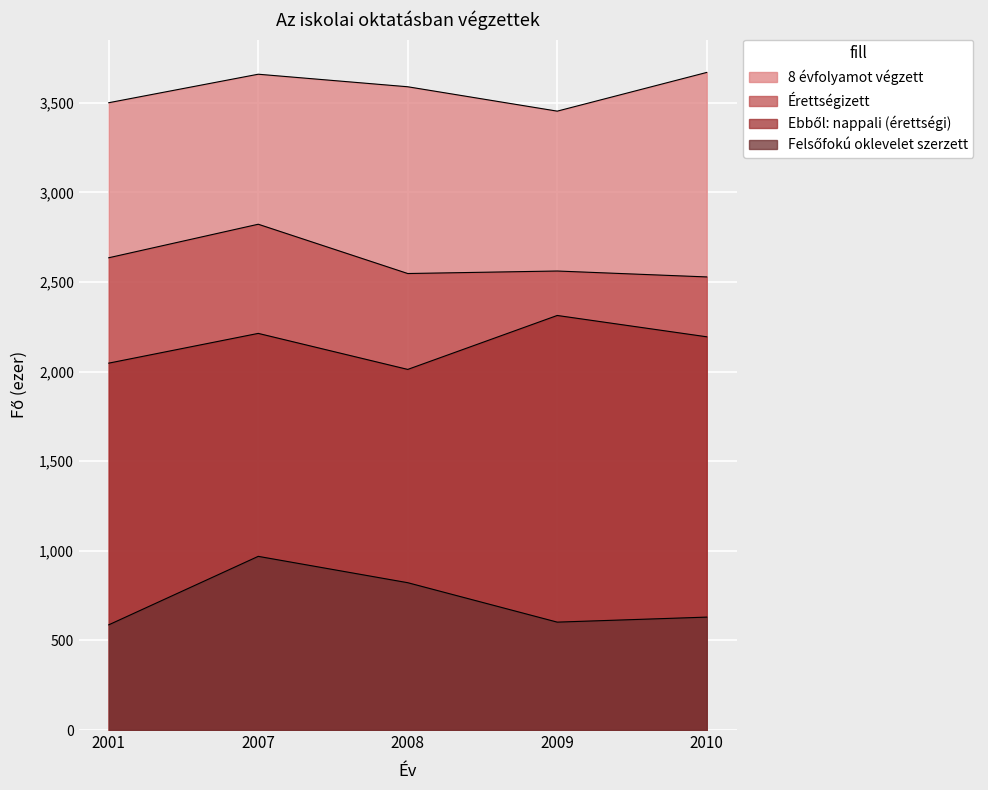

List the series in order of their overall mean, lowest first.

Felsőfokú oklevelet szerzett, Ebből: nappali (érettségi), Érettségizett, 8 évfolyamot végzett